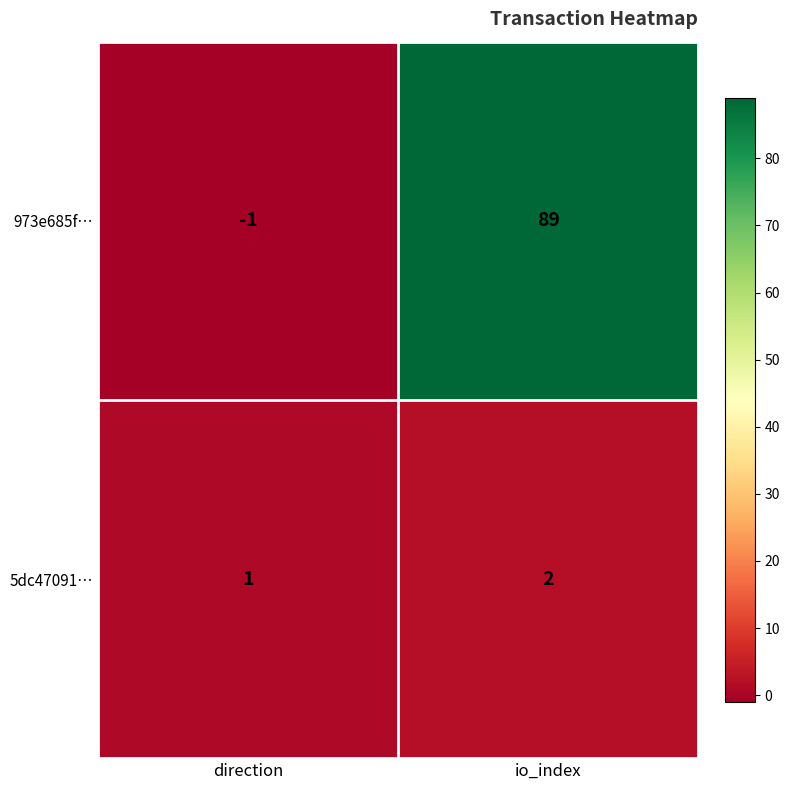

List the series in order of their peak value, lowest first.

5dc47091…, 973e685f…